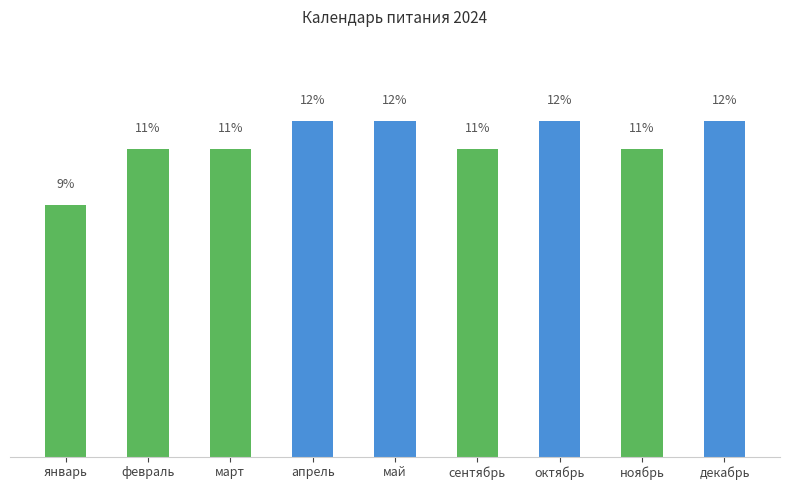

Where is the data nearest to the value 10?

январь